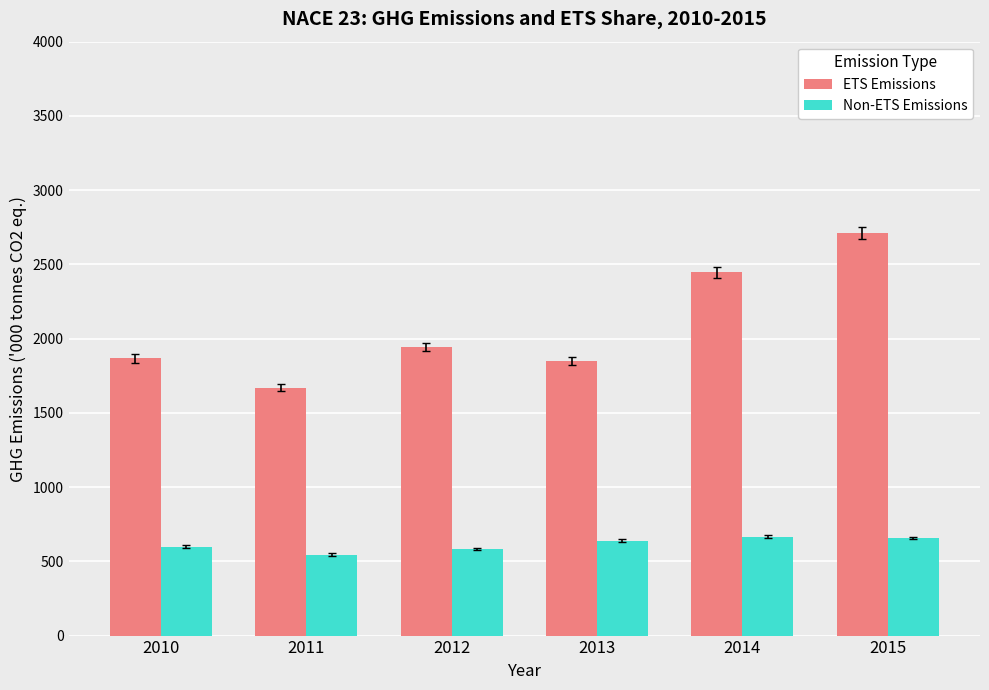

List the series in order of their peak value, lowest first.

Non-ETS Emissions, ETS Emissions